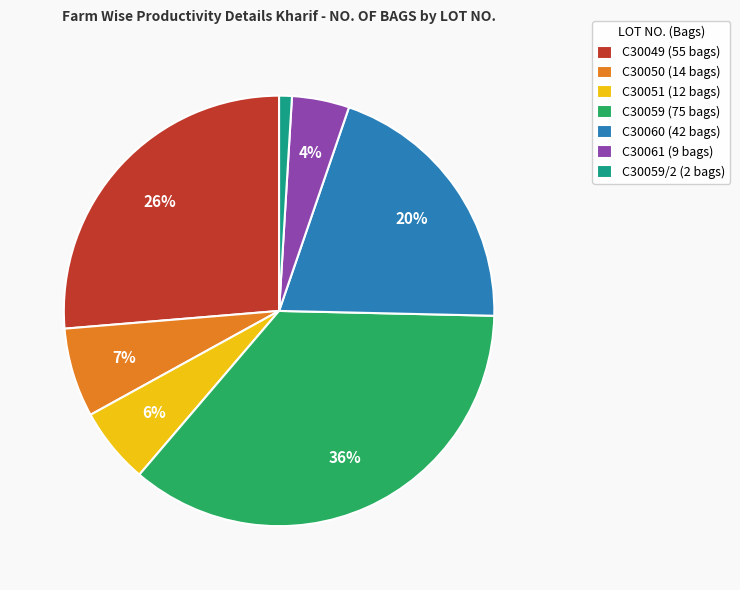

To the nearest percent, what is the difference between the largest and smallest slice percentages?

35%